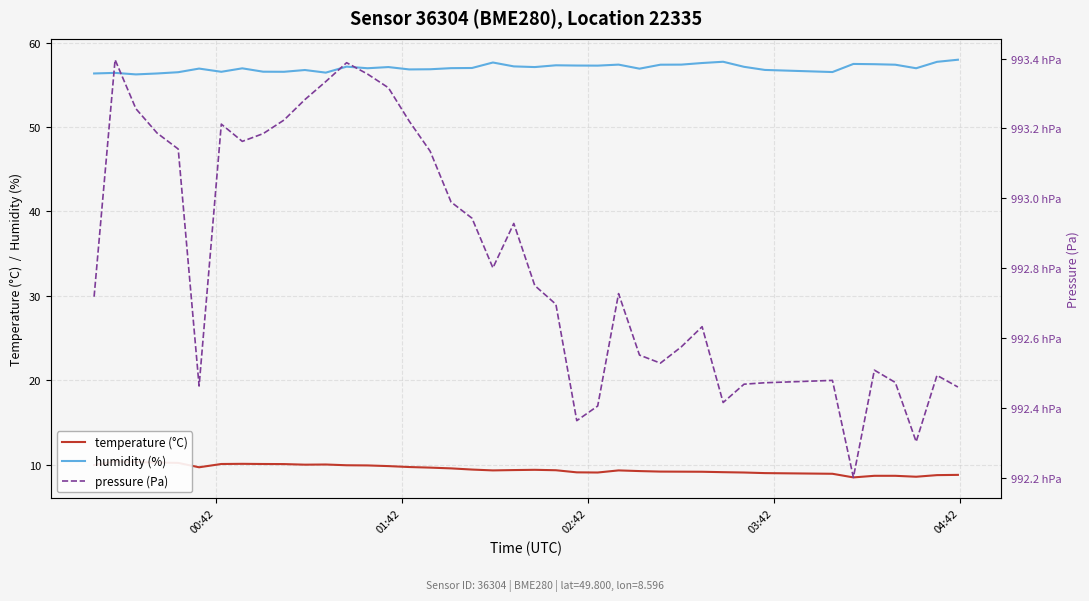

What is the maximum value for humidity (%)?

58.0